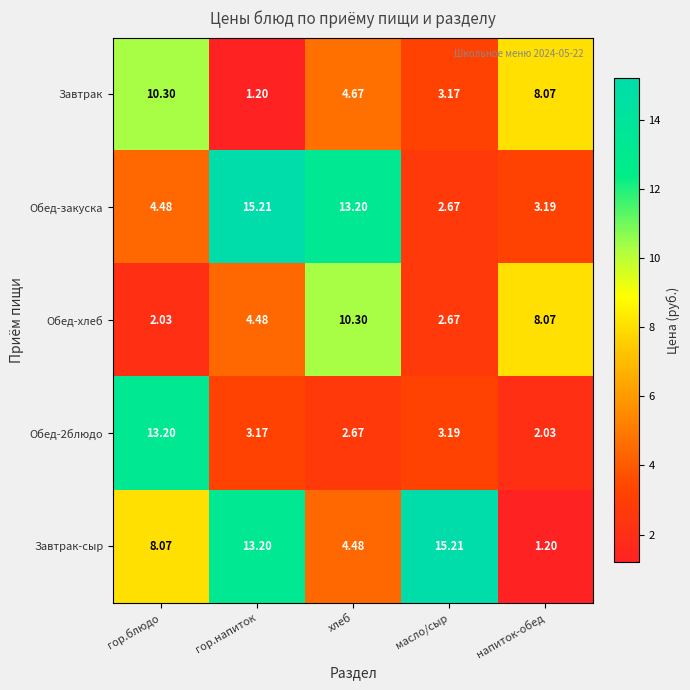

Where is Обед-2блюдо nearest to the value 7?

масло/сыр